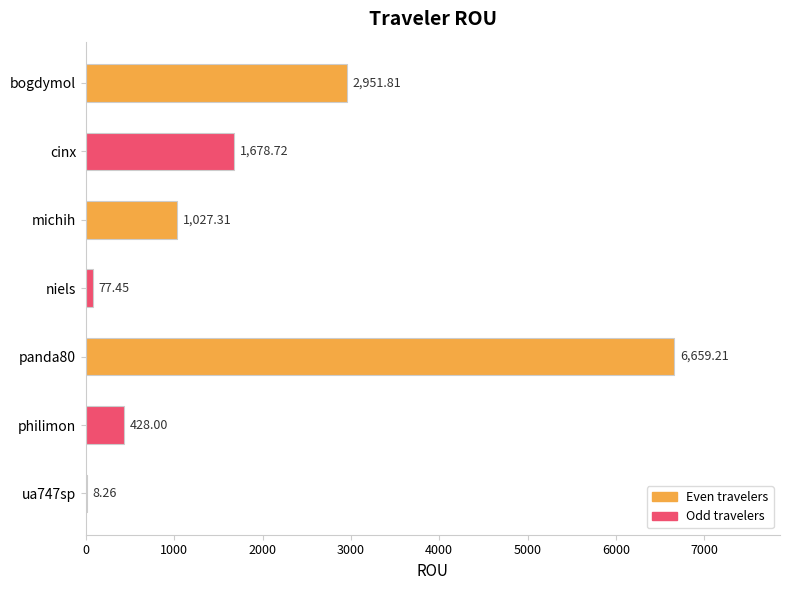

Between ua747sp and michih, which is larger?

michih